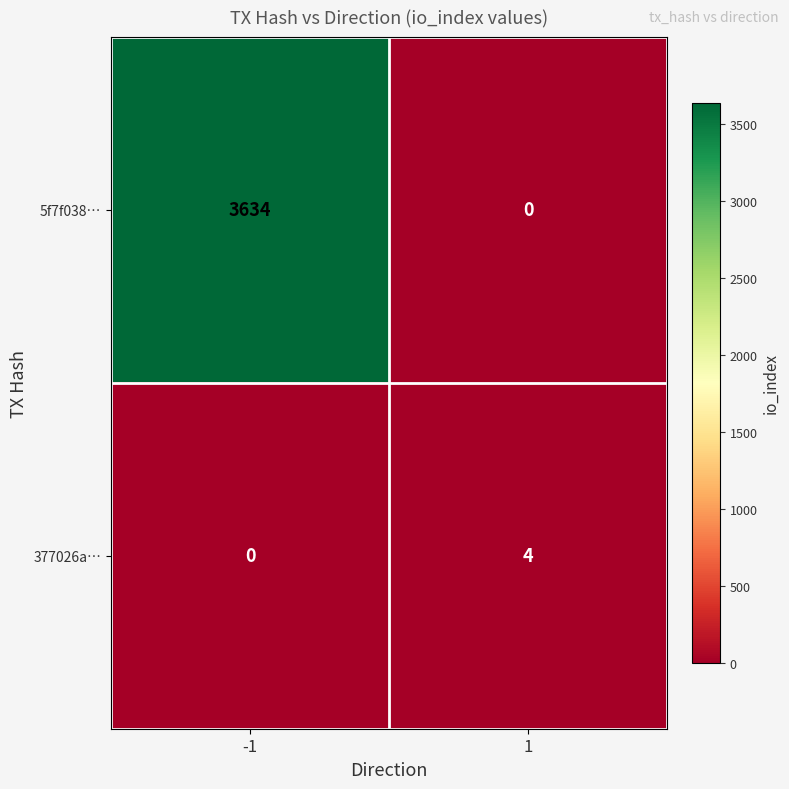

What is the average value of the 5f7f038… series?

1817